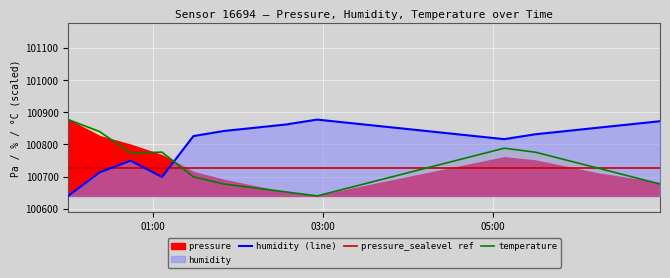

What is the minimum value for humidity (line)?

100640.0